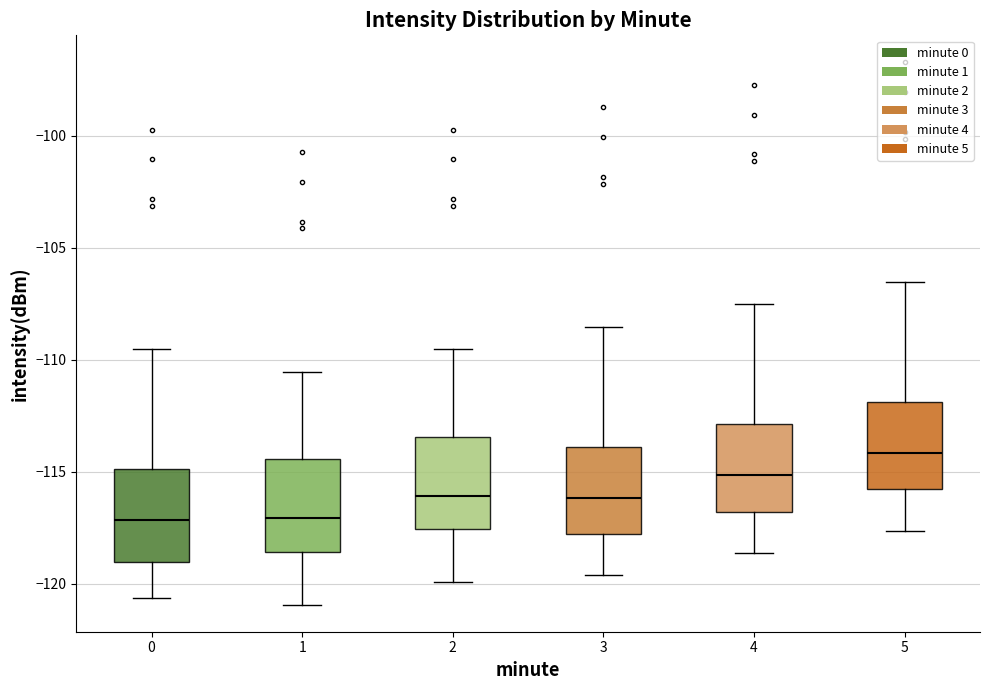

Where is the lower edge of the box at x = 4 on the y-axis? The values are not printed on the chart, so give them approximately, as read against the axis.

-117.0